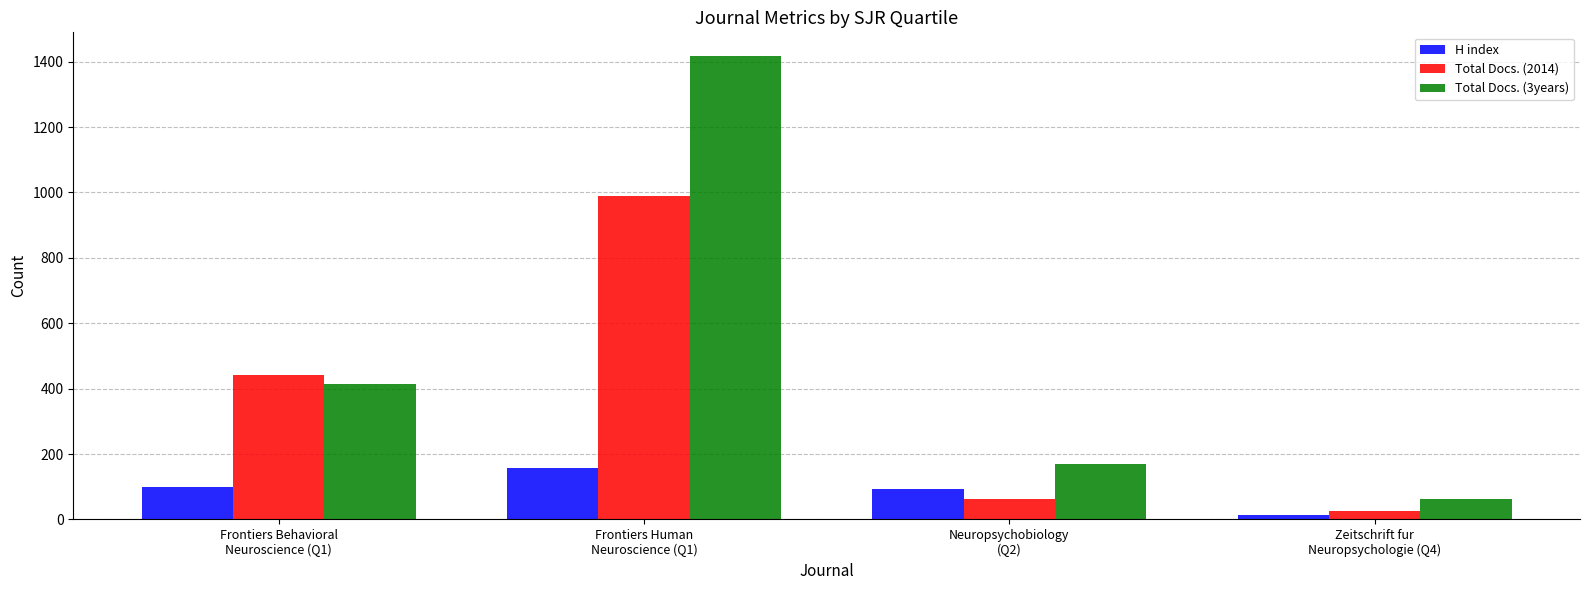

Which series has the largest range (max minus min)?

Total Docs. (3years)